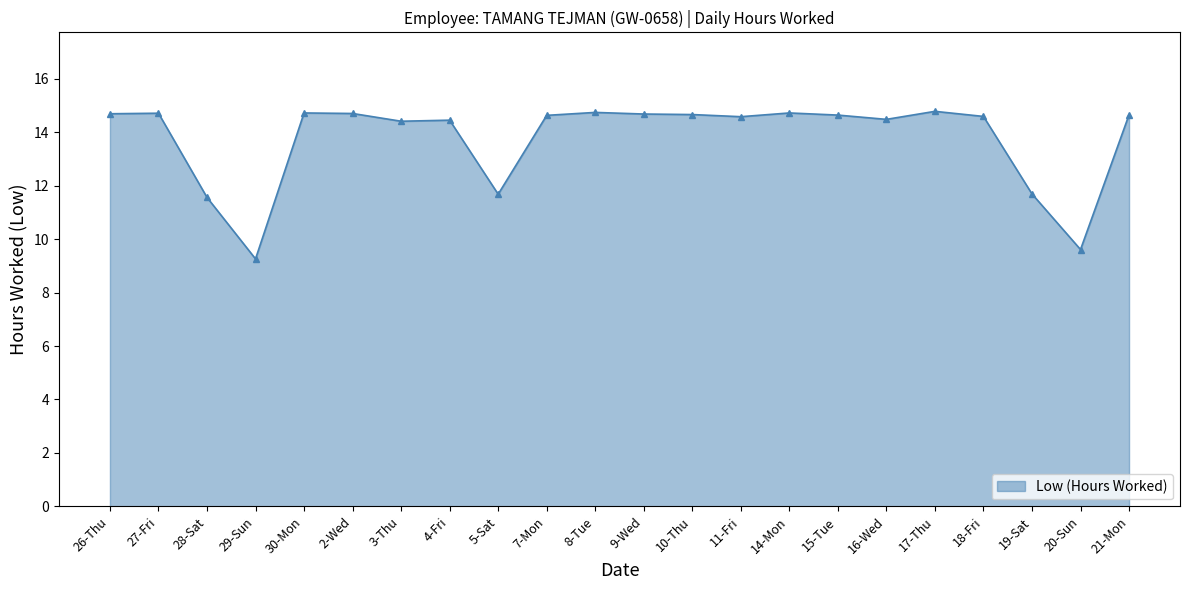

What is the label of the 10th point from the left?

7-Mon